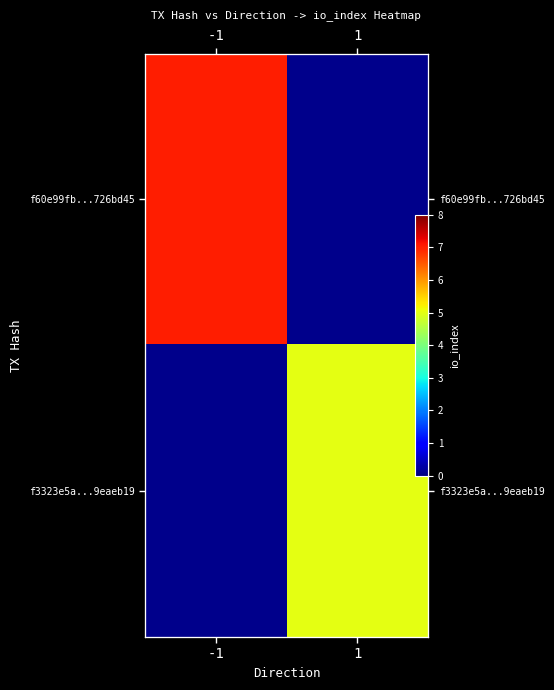

What is the greatest value displayed?

7.0